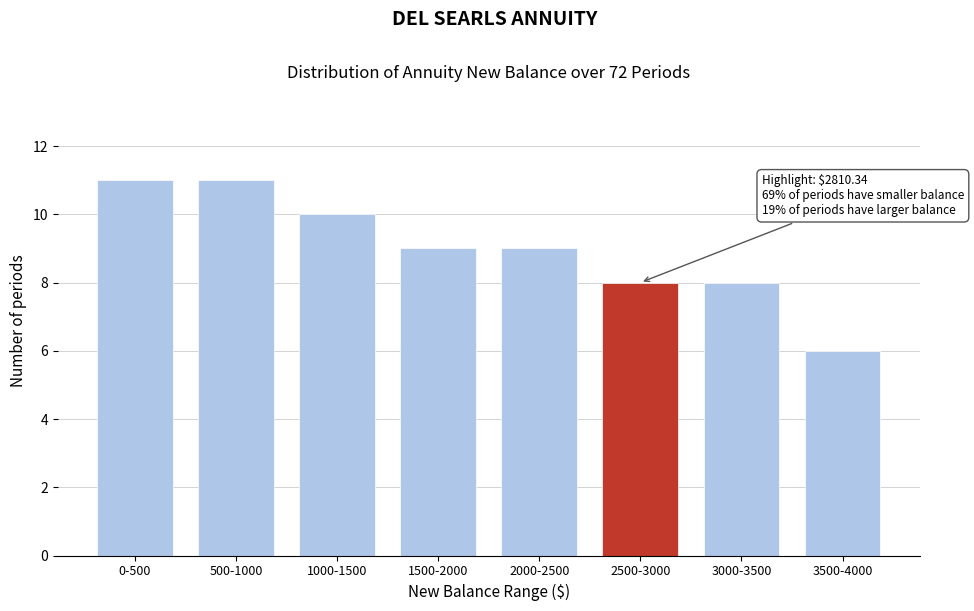

Reading left to right, transcribe all the data shown in this chart.

11	11	10	9	9	8	8	6